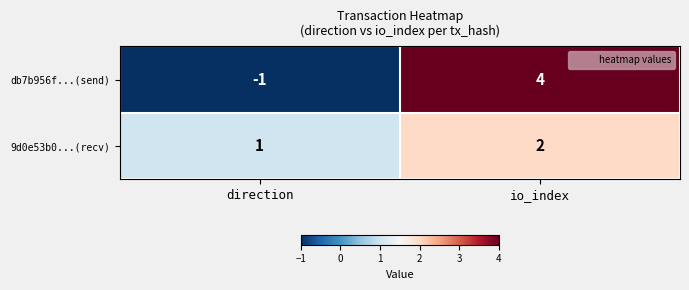

How many categories are shown in the chart?

2